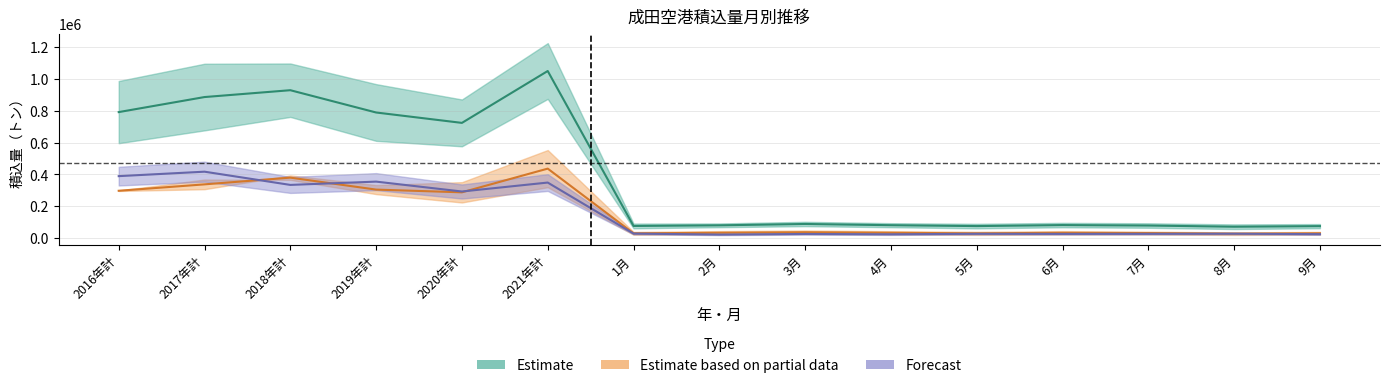

Reading left to right, transcribe all the data shown in this chart.

積込量: 2016年計=790369.5	2017年計=884543.5	2018年計=927419.0	2019年計=787857.5	2020年計=722785.0	2021年計=1047626.0	1月=77553.0	2月=81471.5	3月=89888.0	4月=82273.5	5月=76696.0	6月=83034.5	7月=80195.5	8月=72742.0	9月=76401.0
輸出量: 2016年計=297825.5	2017年計=337945.5	2018年計=380091.0	2019年計=305150.0	2020年計=288082.0	2021年計=436511.5	1月=31347.5	2月=34842.0	3月=38131.0	4月=34813.0	5月=31240.5	6月=34584.5	7月=33052.5	8月=29095.5	9月=31684.5
成田地域通関(出): 2016年計=389437.0	2017年計=417305.0	2018年計=334474.0	2019年計=355115.0	2020年計=293242.0	2021年計=349206.0	1月=29716.0	2月=23575.0	3月=27252.0	4月=25295.0	5月=28430.0	6月=27731.0	7月=28181.0	8月=29102.0	9月=26064.0